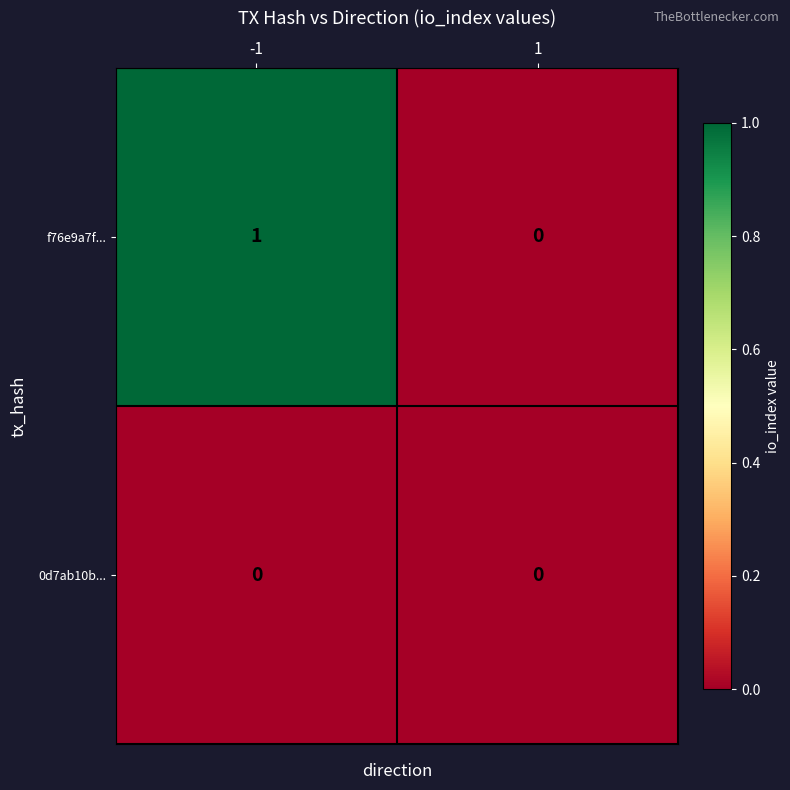

Which series changed the most between -1 and 1?

f76e9a7f...